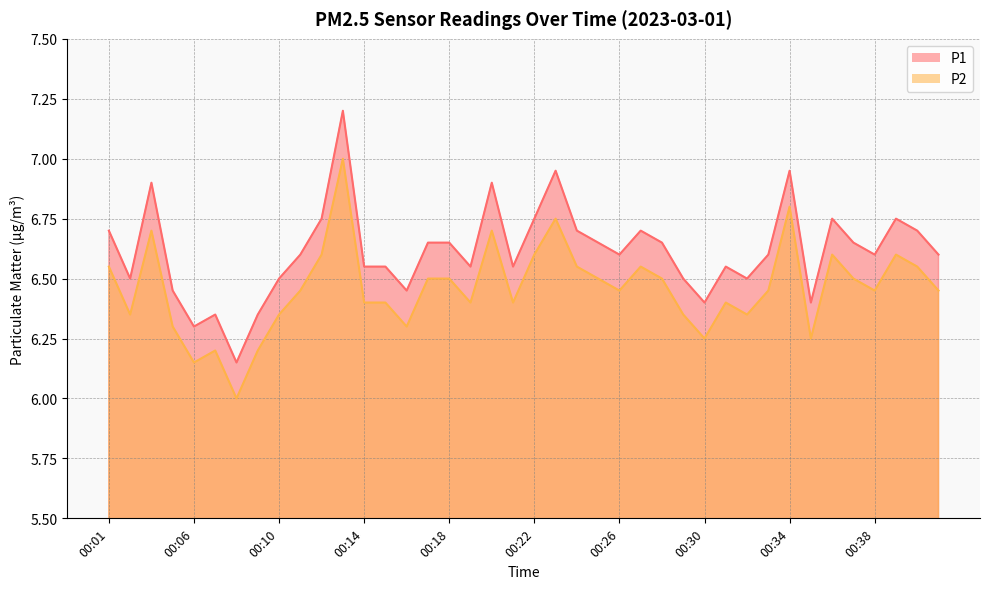

What are all the series names shown in the legend?

P1, P2